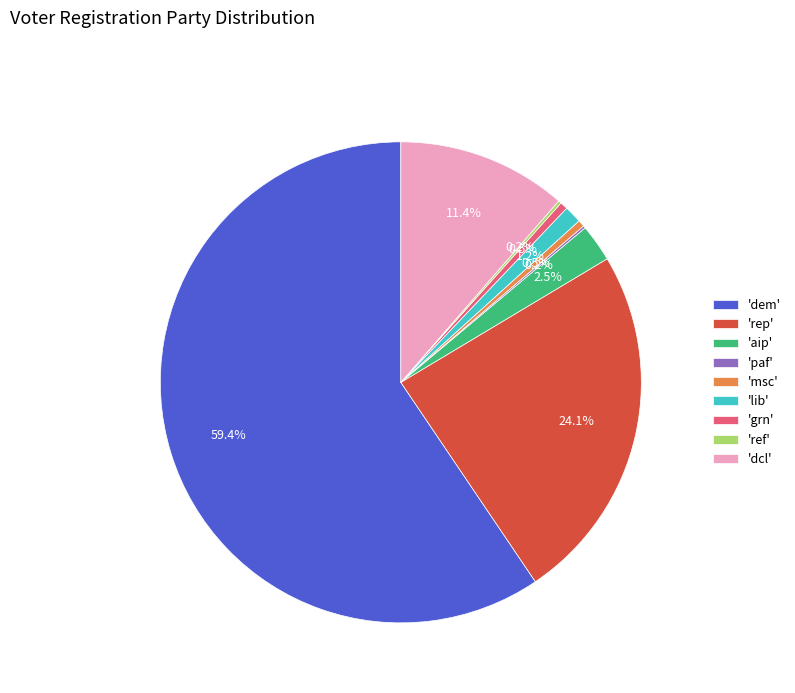

Which has a higher value, 'msc' or 'lib'?

'lib'